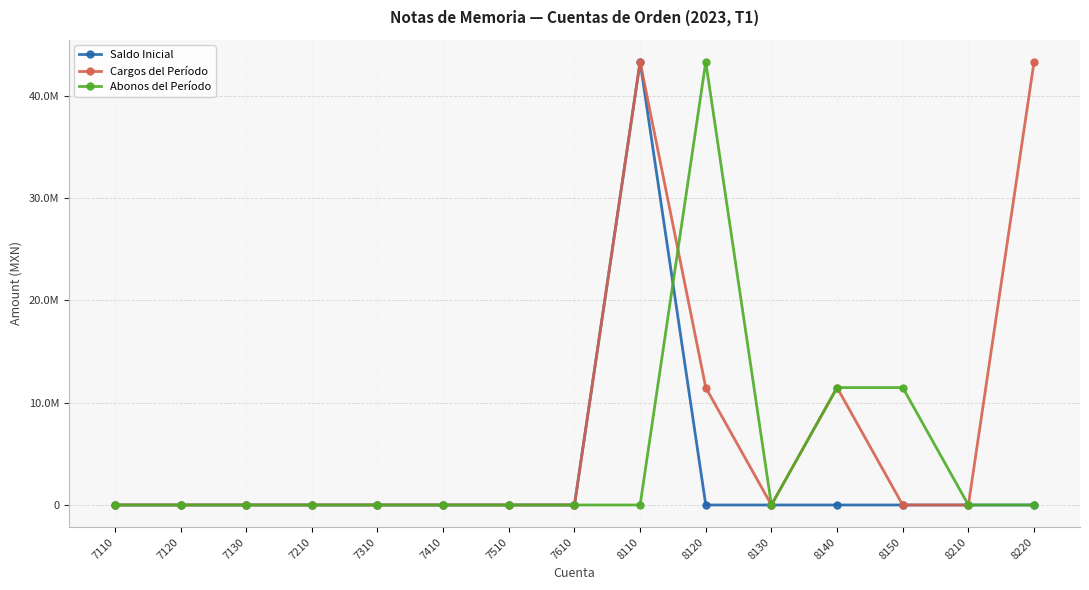

Which series changed the most between 8120 and 8150?

Abonos del Período